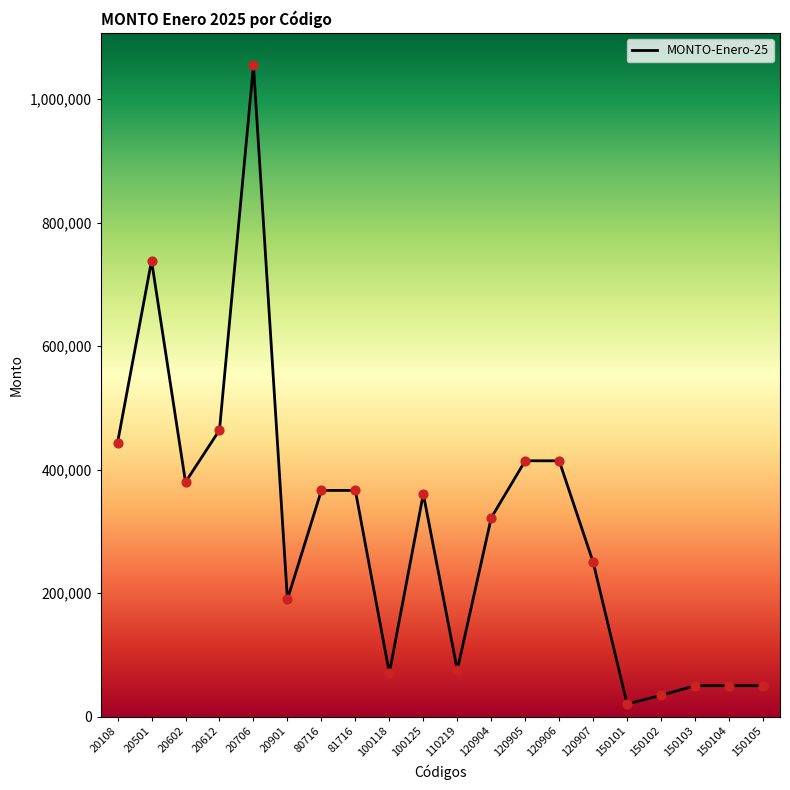

What is the ratio of the value at 20612 to the value at 120906?

1.1